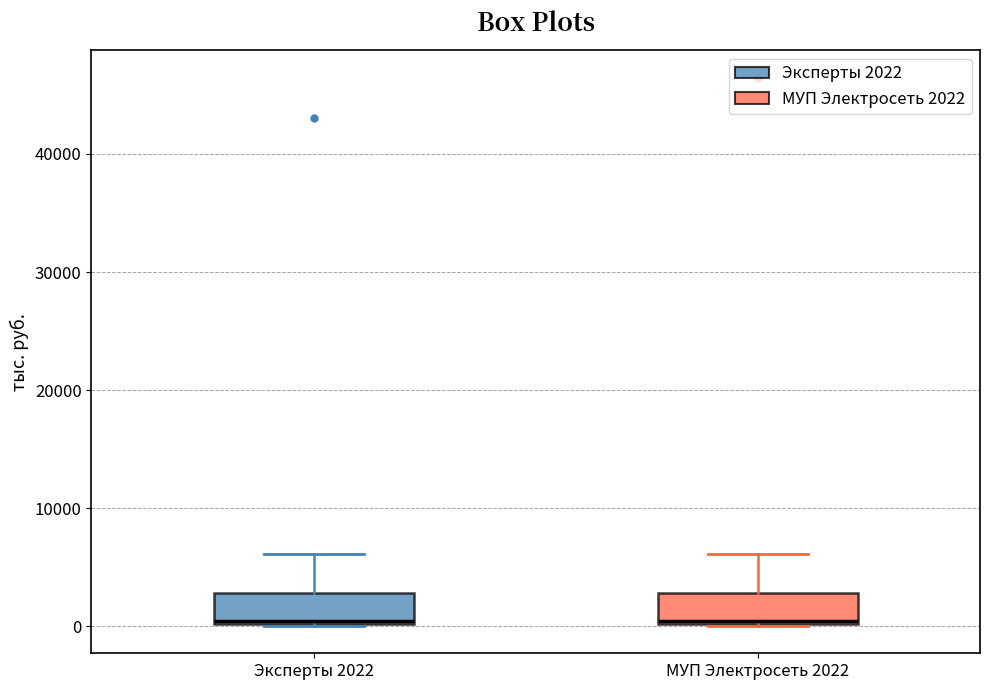

Reading left to right, transcribe this box plot: for each box, give where its median line is, the range the box spans, and where its two whiskers end, as read against the y-axis. The values are not printed on the chart, so give them approximately, as read against the axis.

Эксперты 2022: median 0, box 0 to 3000, whiskers 0 to 6000
МУП Электросеть 2022: median 0, box 0 to 3000, whiskers 0 to 6000